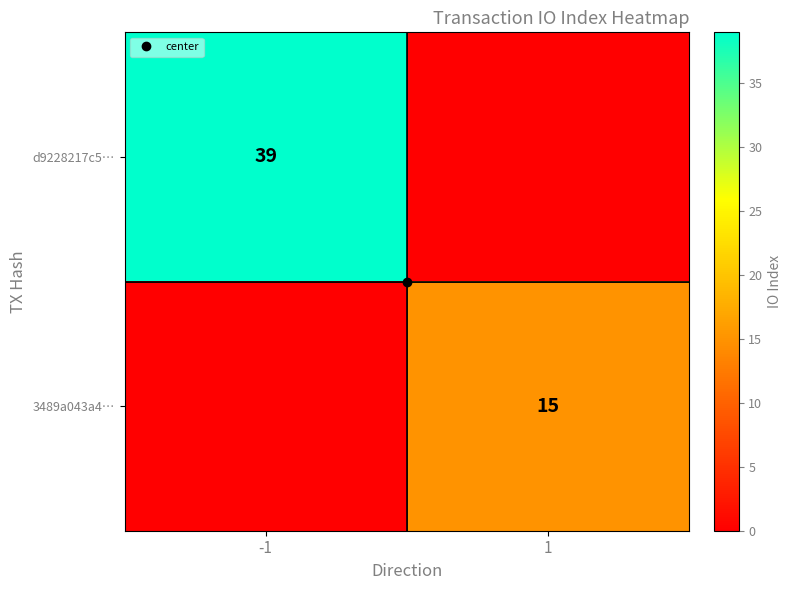

At which label is 3489a043a4… closest to 7?

-1